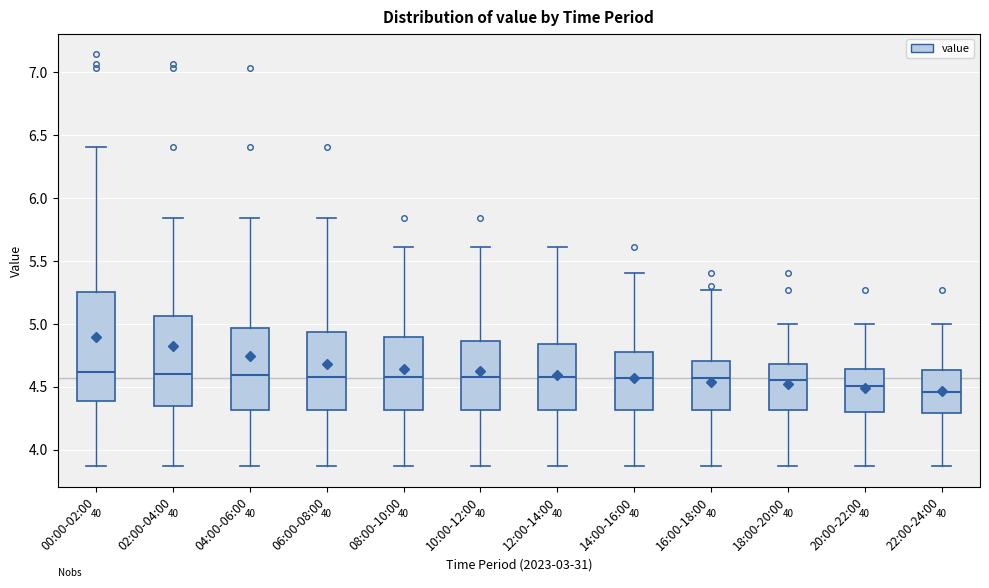

Comparing the boxes themselves (not the whiskers), which one is the tallest?

00:00-02:00